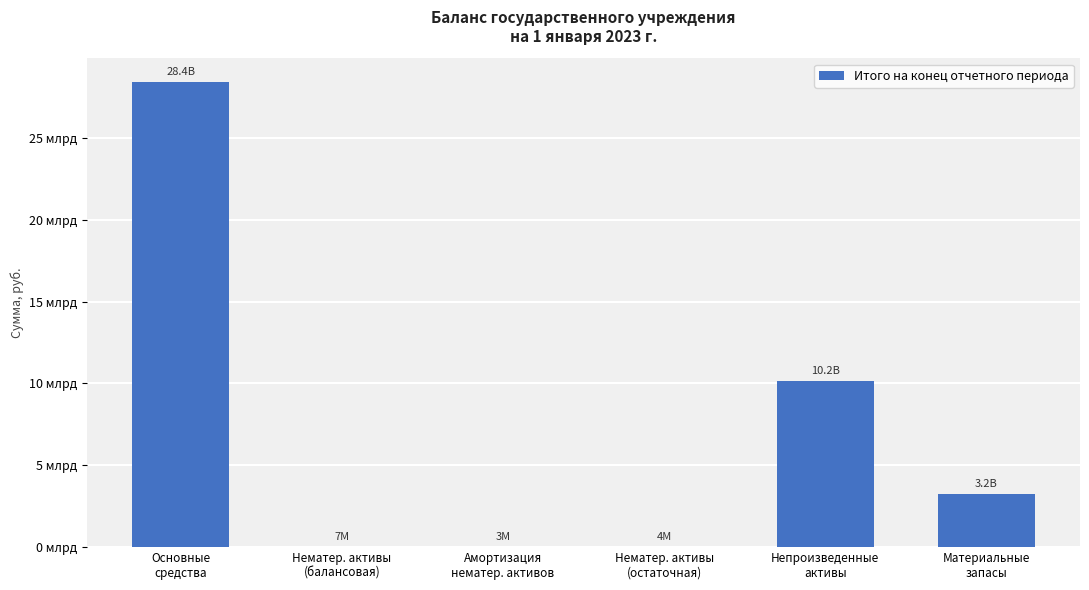

Between Нематер. активы
(балансовая) and Основные
средства, which is larger?

Основные
средства